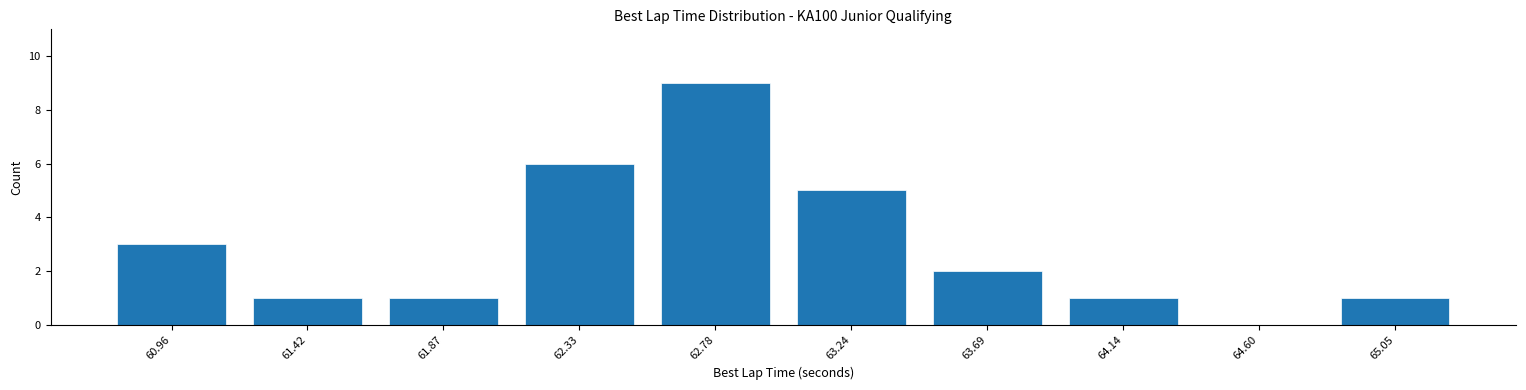

Reading right to left, what are all the values shown in this chart?

65.05=1	64.60=0	64.14=1	63.69=2	63.24=5	62.78=9	62.33=6	61.87=1	61.42=1	60.96=3